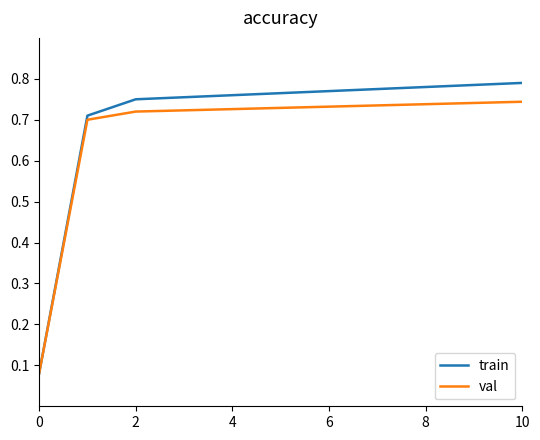

Rank the series by their maximum value, from highest to lowest.

train, val